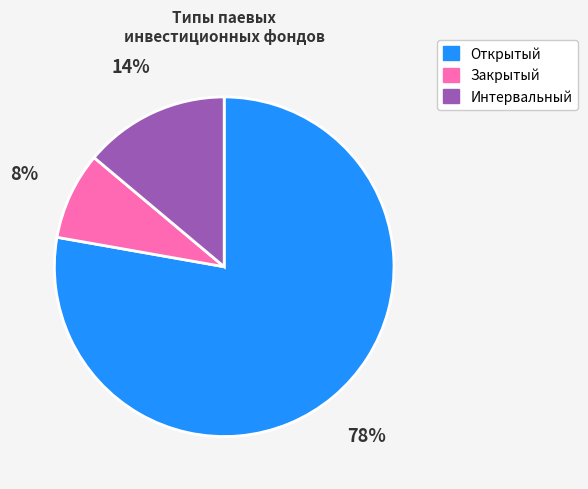

What is the largest slice in the pie chart?

Открытый